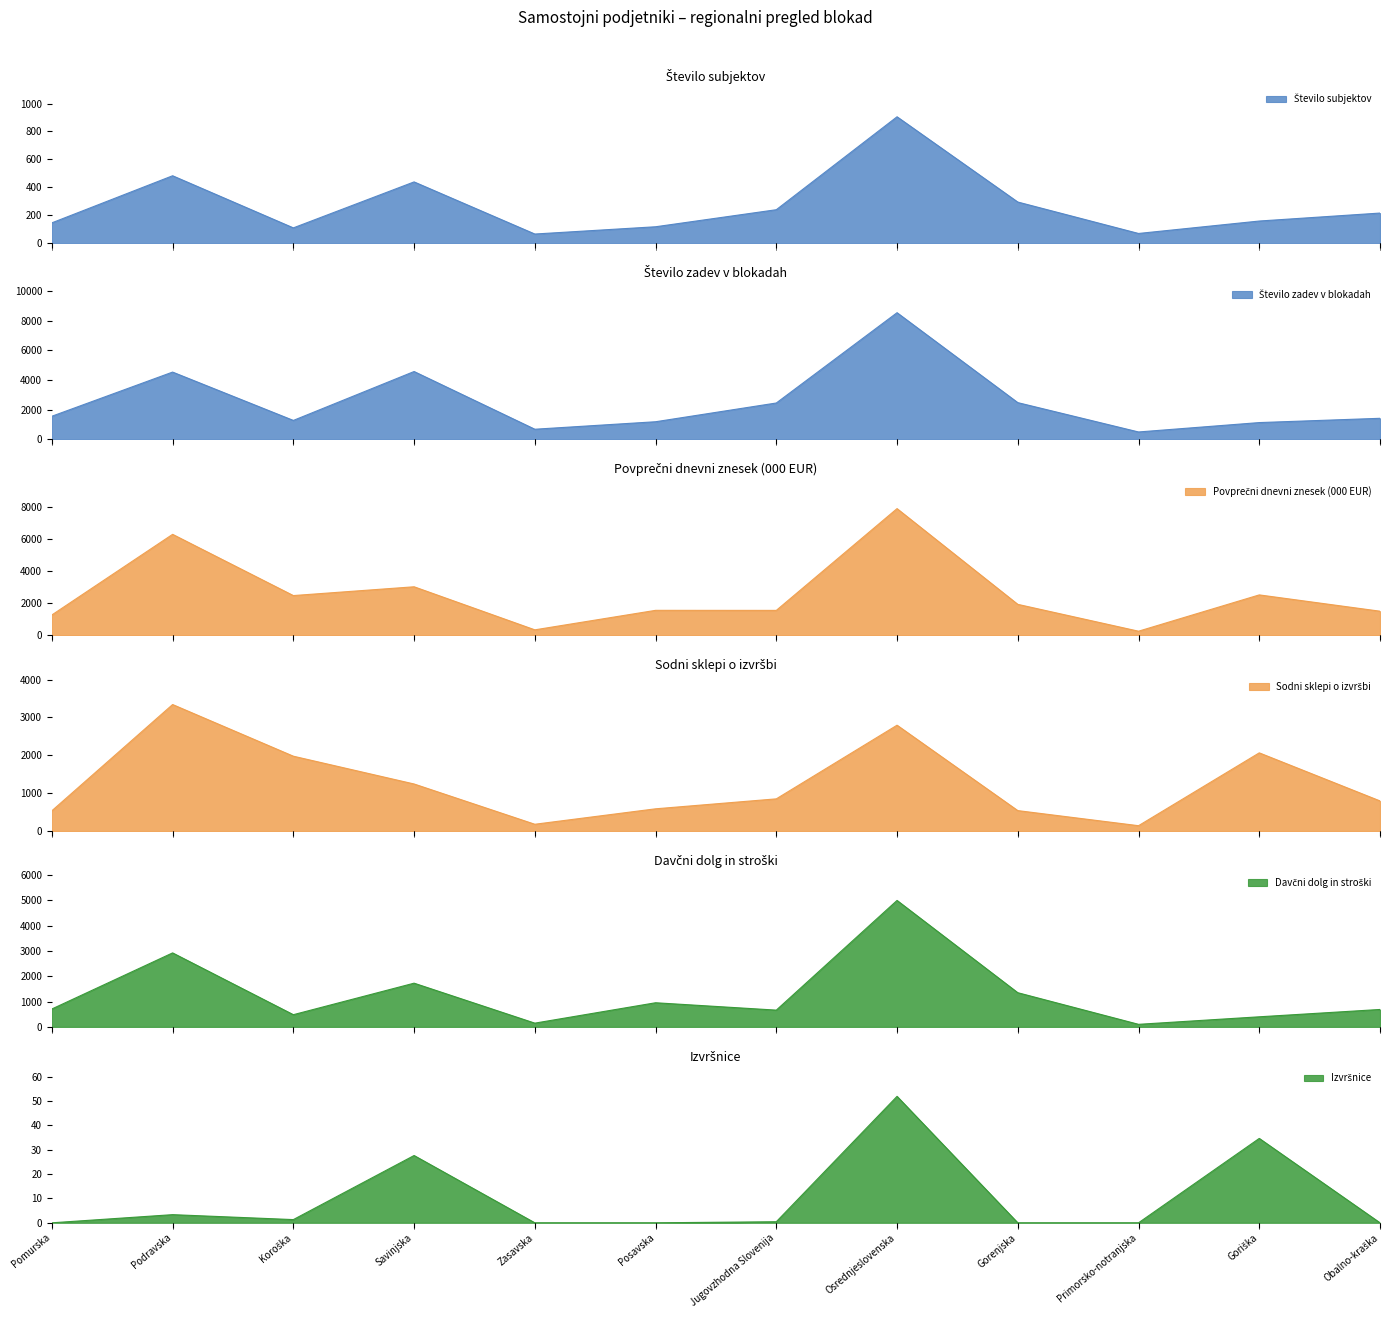

The Sodni sklepi o izvršbi series shows 379.7 at Jugovzhodna Slovenija. True or false?

False